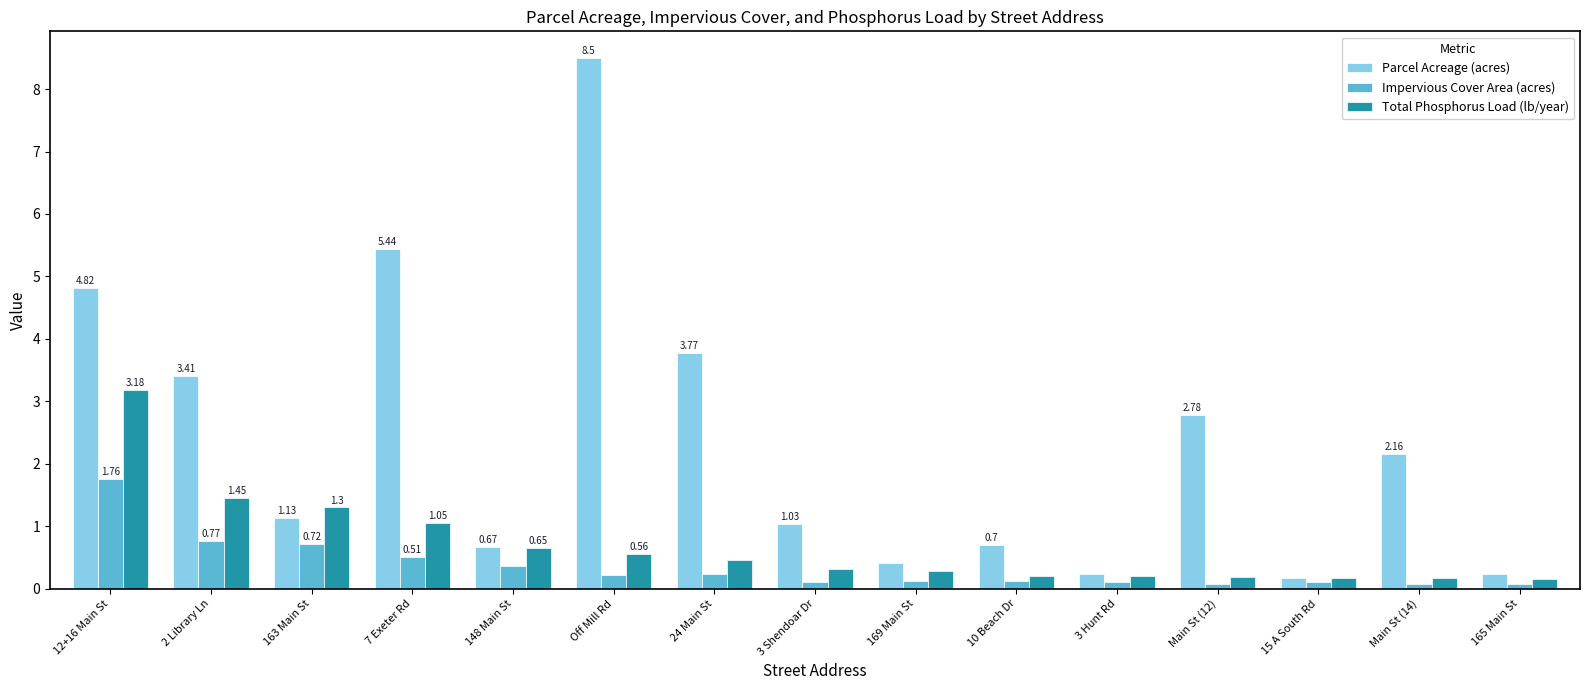

Rank the series by their maximum value, from highest to lowest.

Parcel Acreage (acres), Total Phosphorus Load (lb/year), Impervious Cover Area (acres)